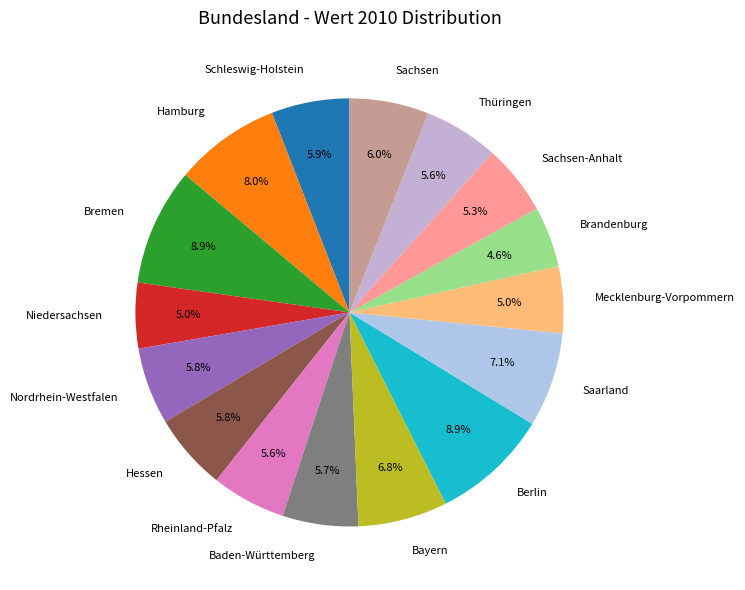

Do Nordrhein-Westfalen and Sachsen together represent more than half of the pie?

No